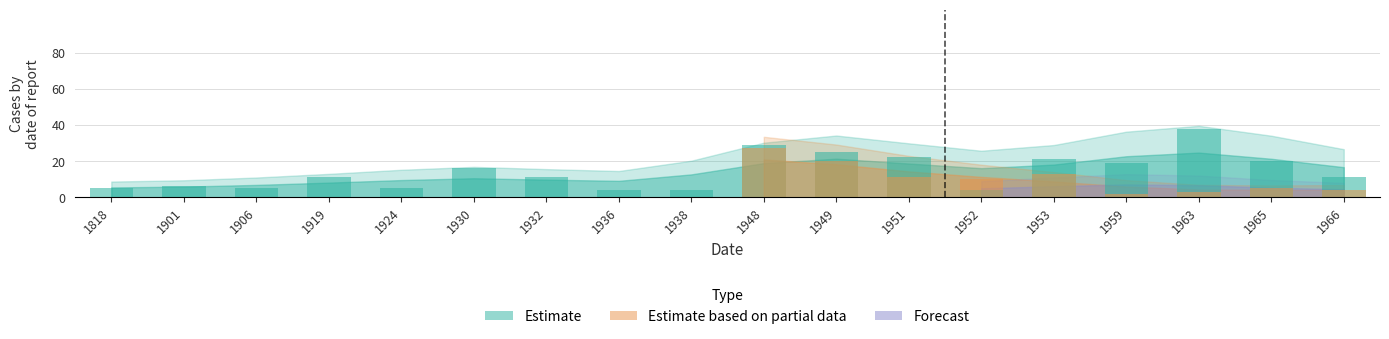

What is the sum of the Estimate values at 1948 and 1936?

33